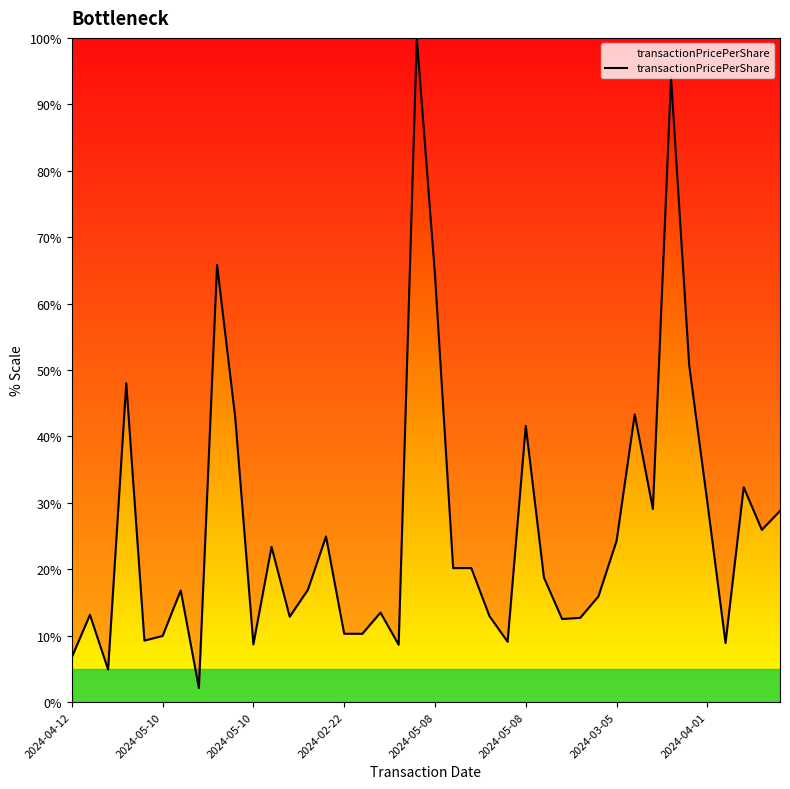

What is the greatest value displayed?

100.0